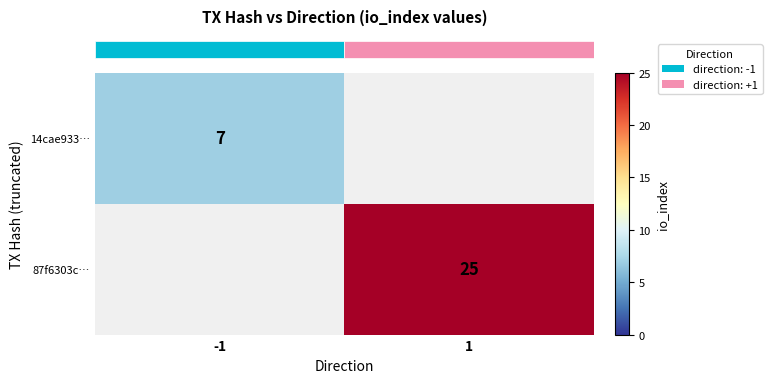

Where is row_0 nearest to the value 7?

-1